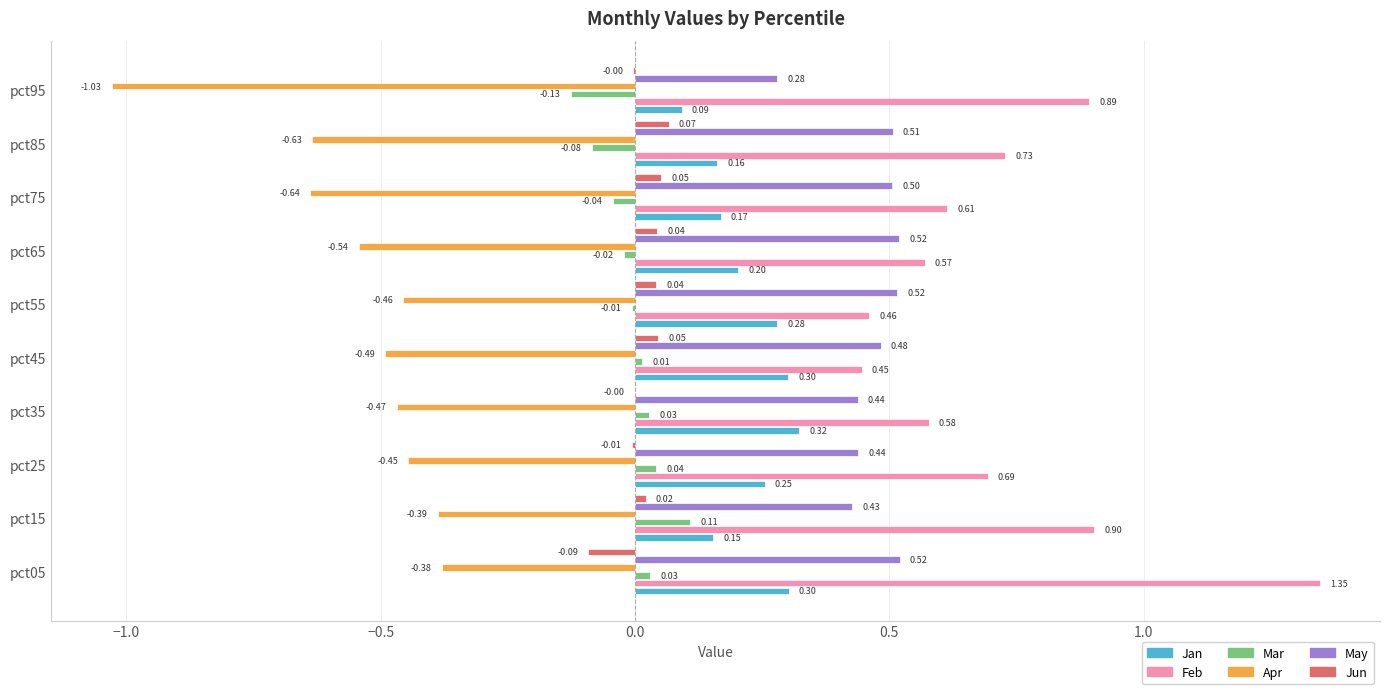

What is the total value across all series at pct55?

0.8